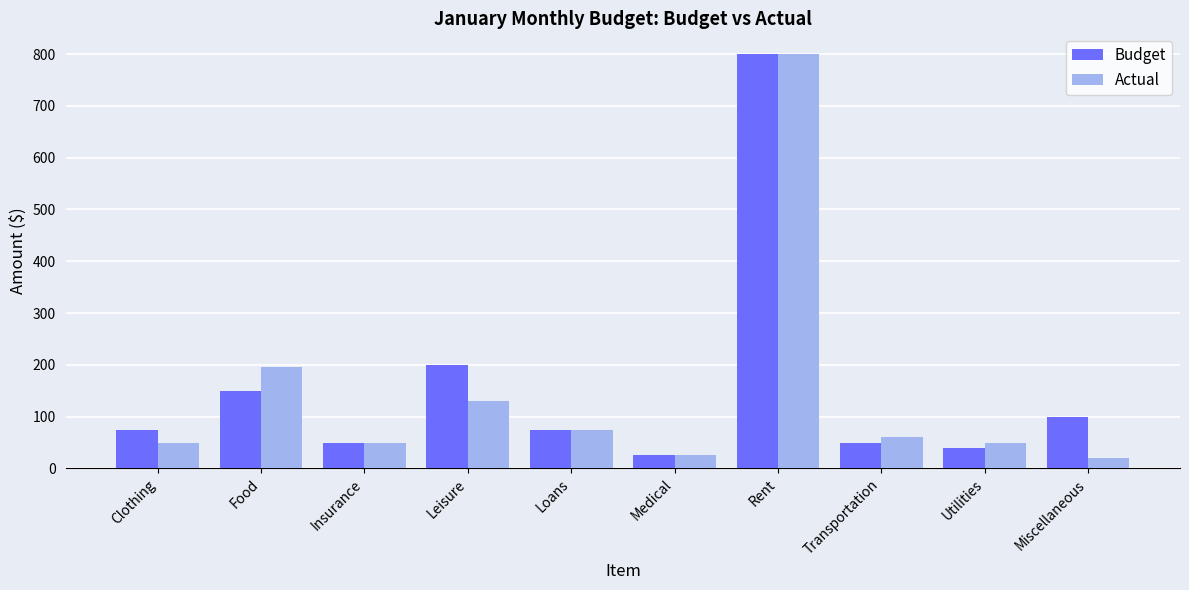

At which category does the chart reach its peak across all series?

Rent